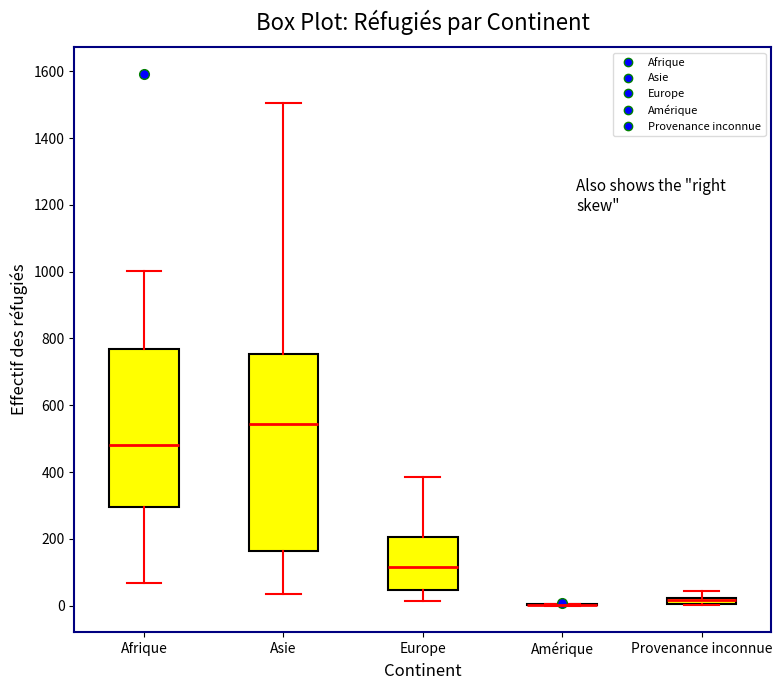

Where does the upper whisker of the box for Afrique end on the y-axis? The values are not printed on the chart, so give them approximately, as read against the axis.

1000